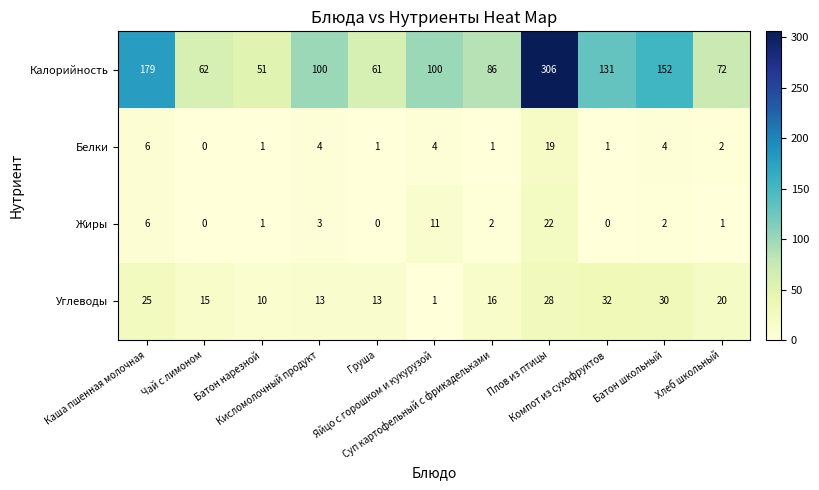

Rank the series by their maximum value, from highest to lowest.

Калорийность, Углеводы, Жиры, Белки